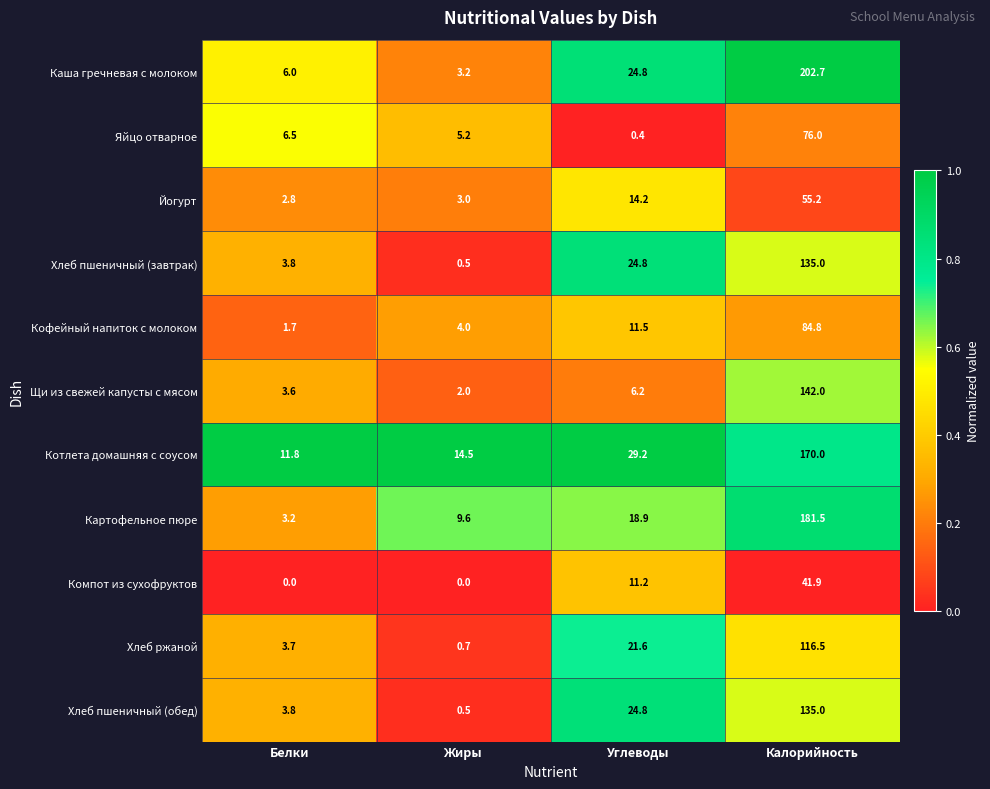

Which series has the largest total across all categories?

Каша гречневая с молоком